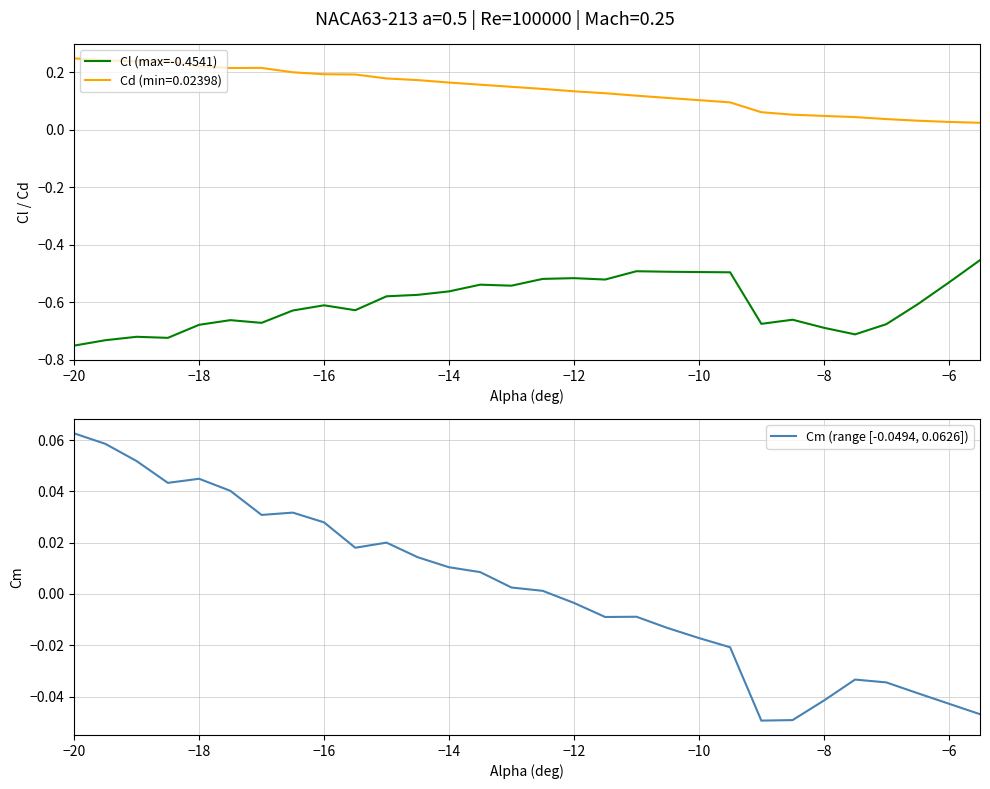

What is the difference between the maximum and minimum values in the Cl (max=-0.4541) series?

0.3